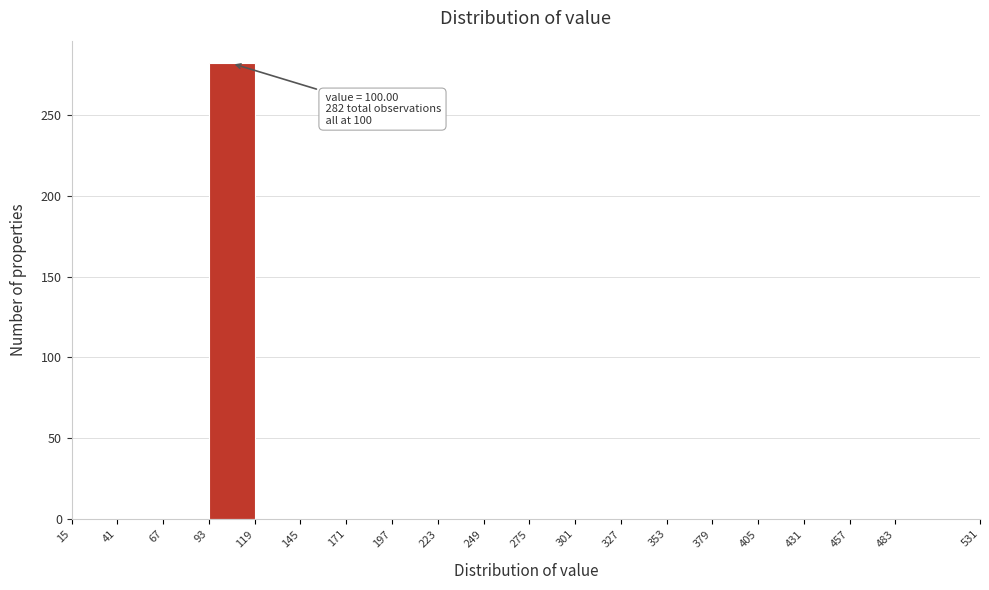

Over which range of the x-axis is the bar tallest?

93 to 119